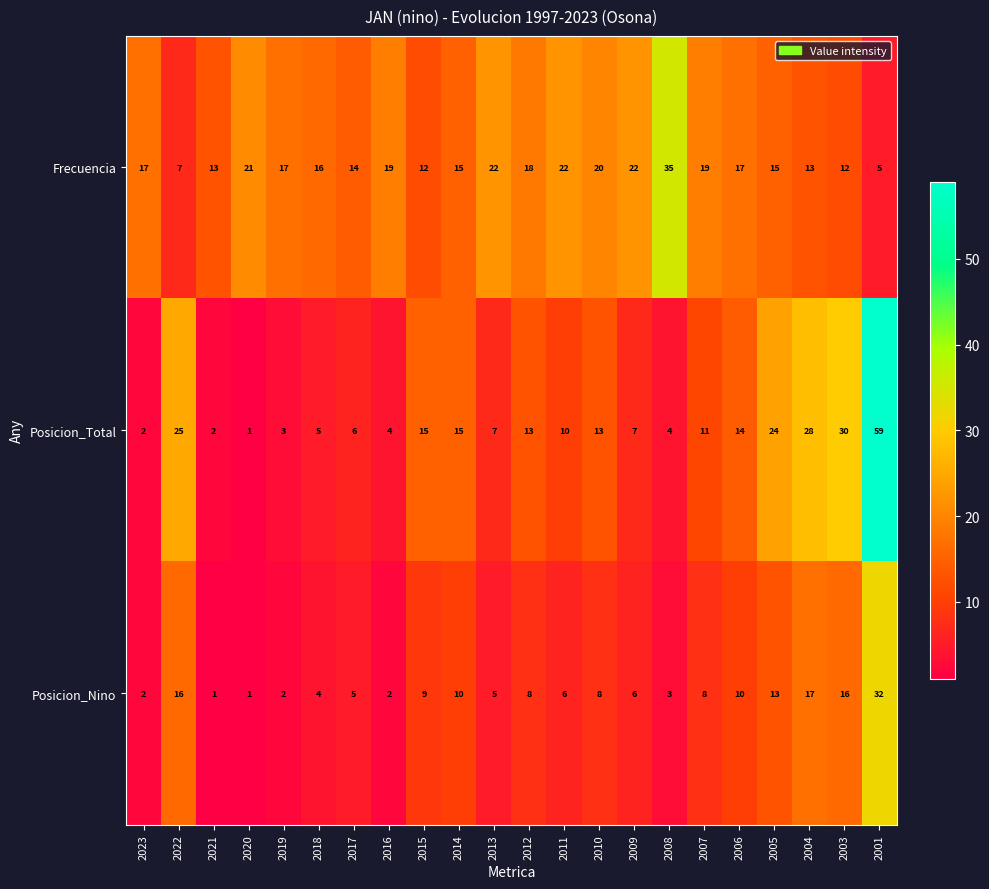

Which series has the largest total across all categories?

Frecuencia